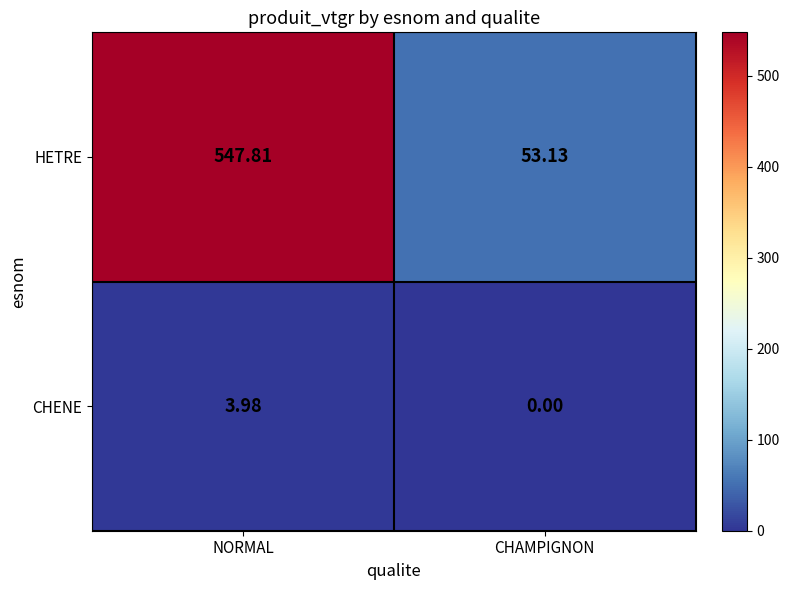

Which label corresponds to the largest value in the chart?

NORMAL